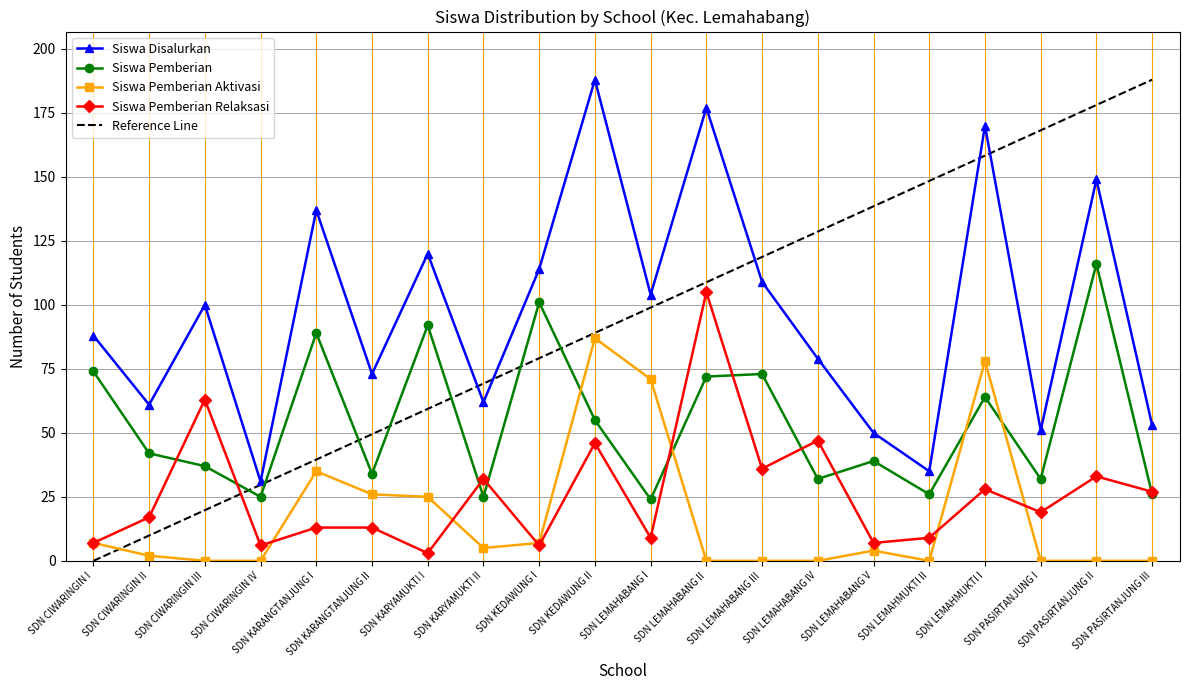

Reading left to right, list all the values displayed in this chart.

Siswa Disalurkan: SDN CIWARINGIN I=88.0	SDN CIWARINGIN II=61.0	SDN CIWARINGIN III=100.0	SDN CIWARINGIN IV=31.0	SDN KARANGTANJUNG I=137.0	SDN KARANGTANJUNG II=73.0	SDN KARYAMUKTI I=120.0	SDN KARYAMUKTI II=62.0	SDN KEDAWUNG I=114.0	SDN KEDAWUNG II=188.0	SDN LEMAHABANG I=104.0	SDN LEMAHABANG II=177.0	SDN LEMAHABANG III=109.0	SDN LEMAHABANG IV=79.0	SDN LEMAHABANG V=50.0	SDN LEMAHMUKTI II=35.0	SDN LEMAHMUKTI I=170.0	SDN PASIRTANJUNG I=51.0	SDN PASIRTANJUNG II=149.0	SDN PASIRTANJUNG III=53.0
Siswa Pemberian: SDN CIWARINGIN I=74.0	SDN CIWARINGIN II=42.0	SDN CIWARINGIN III=37.0	SDN CIWARINGIN IV=25.0	SDN KARANGTANJUNG I=89.0	SDN KARANGTANJUNG II=34.0	SDN KARYAMUKTI I=92.0	SDN KARYAMUKTI II=25.0	SDN KEDAWUNG I=101.0	SDN KEDAWUNG II=55.0	SDN LEMAHABANG I=24.0	SDN LEMAHABANG II=72.0	SDN LEMAHABANG III=73.0	SDN LEMAHABANG IV=32.0	SDN LEMAHABANG V=39.0	SDN LEMAHMUKTI II=26.0	SDN LEMAHMUKTI I=64.0	SDN PASIRTANJUNG I=32.0	SDN PASIRTANJUNG II=116.0	SDN PASIRTANJUNG III=26.0
Siswa Pemberian Aktivasi: SDN CIWARINGIN I=7.0	SDN CIWARINGIN II=2.0	SDN CIWARINGIN III=0.0	SDN CIWARINGIN IV=0.0	SDN KARANGTANJUNG I=35.0	SDN KARANGTANJUNG II=26.0	SDN KARYAMUKTI I=25.0	SDN KARYAMUKTI II=5.0	SDN KEDAWUNG I=7.0	SDN KEDAWUNG II=87.0	SDN LEMAHABANG I=71.0	SDN LEMAHABANG II=0.0	SDN LEMAHABANG III=0.0	SDN LEMAHABANG IV=0.0	SDN LEMAHABANG V=4.0	SDN LEMAHMUKTI II=0.0	SDN LEMAHMUKTI I=78.0	SDN PASIRTANJUNG I=0.0	SDN PASIRTANJUNG II=0.0	SDN PASIRTANJUNG III=0.0
Siswa Pemberian Relaksasi: SDN CIWARINGIN I=7.0	SDN CIWARINGIN II=17.0	SDN CIWARINGIN III=63.0	SDN CIWARINGIN IV=6.0	SDN KARANGTANJUNG I=13.0	SDN KARANGTANJUNG II=13.0	SDN KARYAMUKTI I=3.0	SDN KARYAMUKTI II=32.0	SDN KEDAWUNG I=6.0	SDN KEDAWUNG II=46.0	SDN LEMAHABANG I=9.0	SDN LEMAHABANG II=105.0	SDN LEMAHABANG III=36.0	SDN LEMAHABANG IV=47.0	SDN LEMAHABANG V=7.0	SDN LEMAHMUKTI II=9.0	SDN LEMAHMUKTI I=28.0	SDN PASIRTANJUNG I=19.0	SDN PASIRTANJUNG II=33.0	SDN PASIRTANJUNG III=27.0
Reference Line: SDN CIWARINGIN I=0.0	SDN CIWARINGIN II=9.9	SDN CIWARINGIN III=19.8	SDN CIWARINGIN IV=29.7	SDN KARANGTANJUNG I=39.6	SDN KARANGTANJUNG II=49.5	SDN KARYAMUKTI I=59.4	SDN KARYAMUKTI II=69.3	SDN KEDAWUNG I=79.2	SDN KEDAWUNG II=89.1	SDN LEMAHABANG I=98.9	SDN LEMAHABANG II=108.8	SDN LEMAHABANG III=118.7	SDN LEMAHABANG IV=128.6	SDN LEMAHABANG V=138.5	SDN LEMAHMUKTI II=148.4	SDN LEMAHMUKTI I=158.3	SDN PASIRTANJUNG I=168.2	SDN PASIRTANJUNG II=178.1	SDN PASIRTANJUNG III=188.0